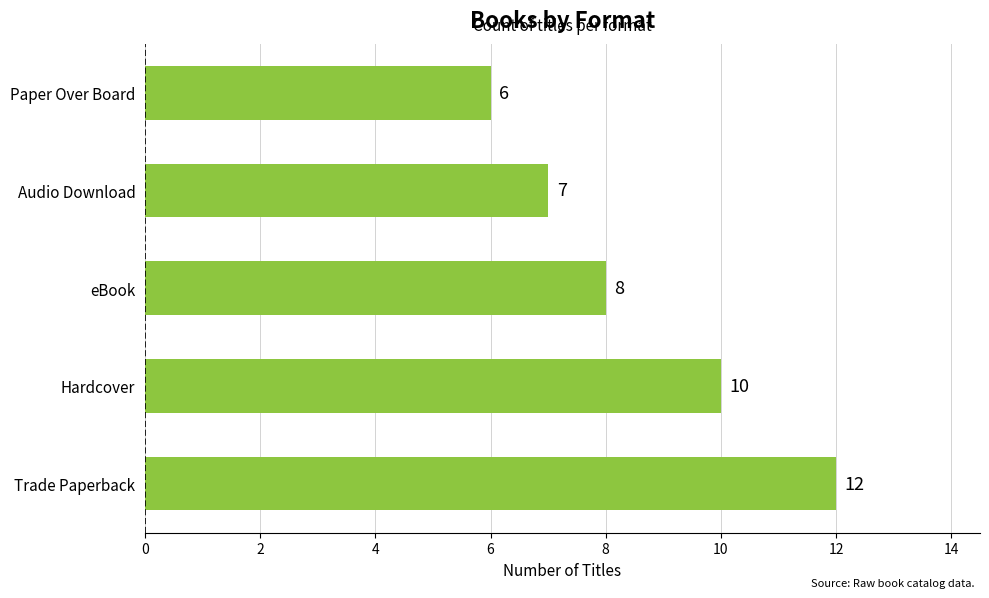

Is it true that the value at Hardcover is 10?

True